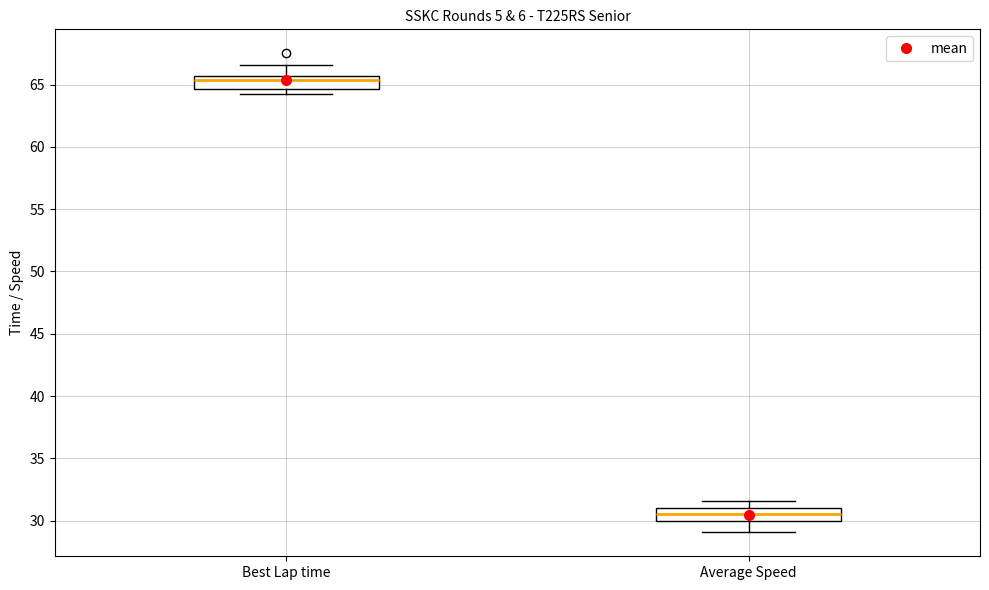

Reading left to right, transcribe this box plot: for each box, give where its median line is, the range the box spans, and where its two whiskers end, as read against the y-axis. The values are not printed on the chart, so give them approximately, as read against the axis.

Best Lap time: median 65.5 (just below the box's upper edge), box 64.5 to 65.5, whiskers 64.0 to 66.5
Average Speed: median 30.5, box 30.0 to 31.0, whiskers 29.0 to 31.5